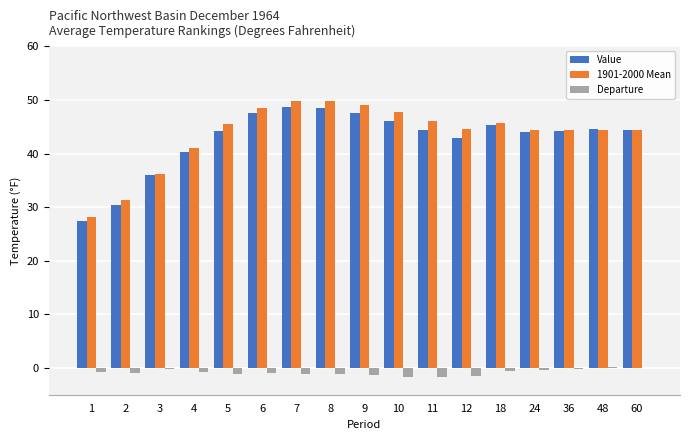

Is the value of Departure at 9 greater than the value of Value at 36?

No